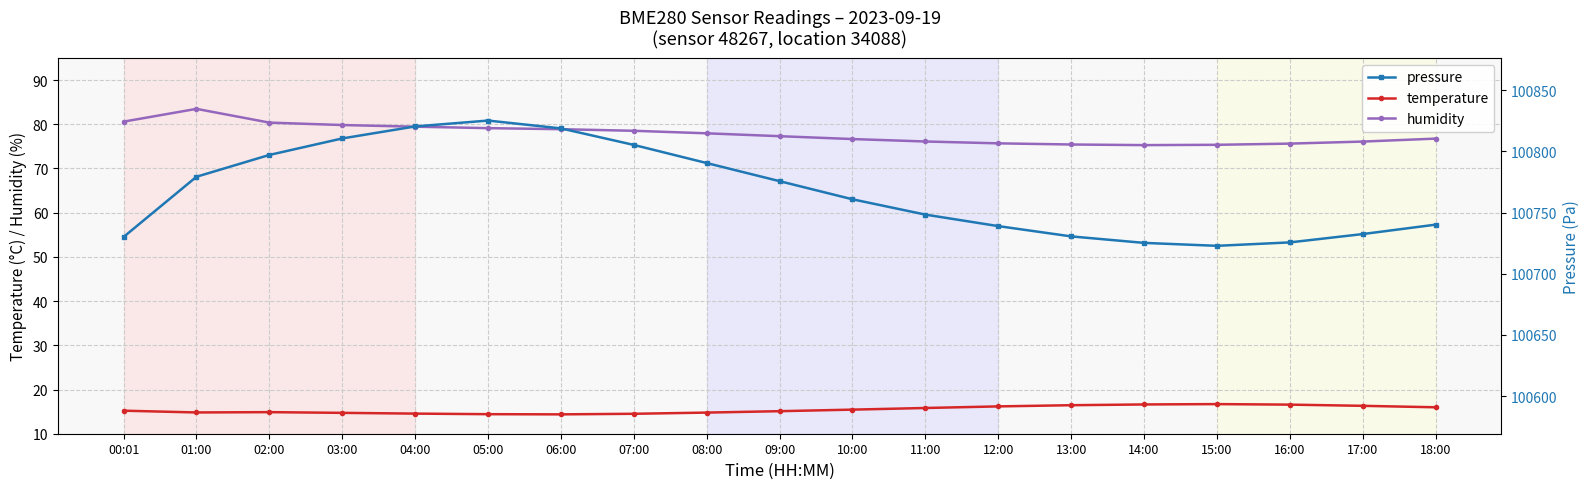

What is the maximum value for pressure?

100825.1